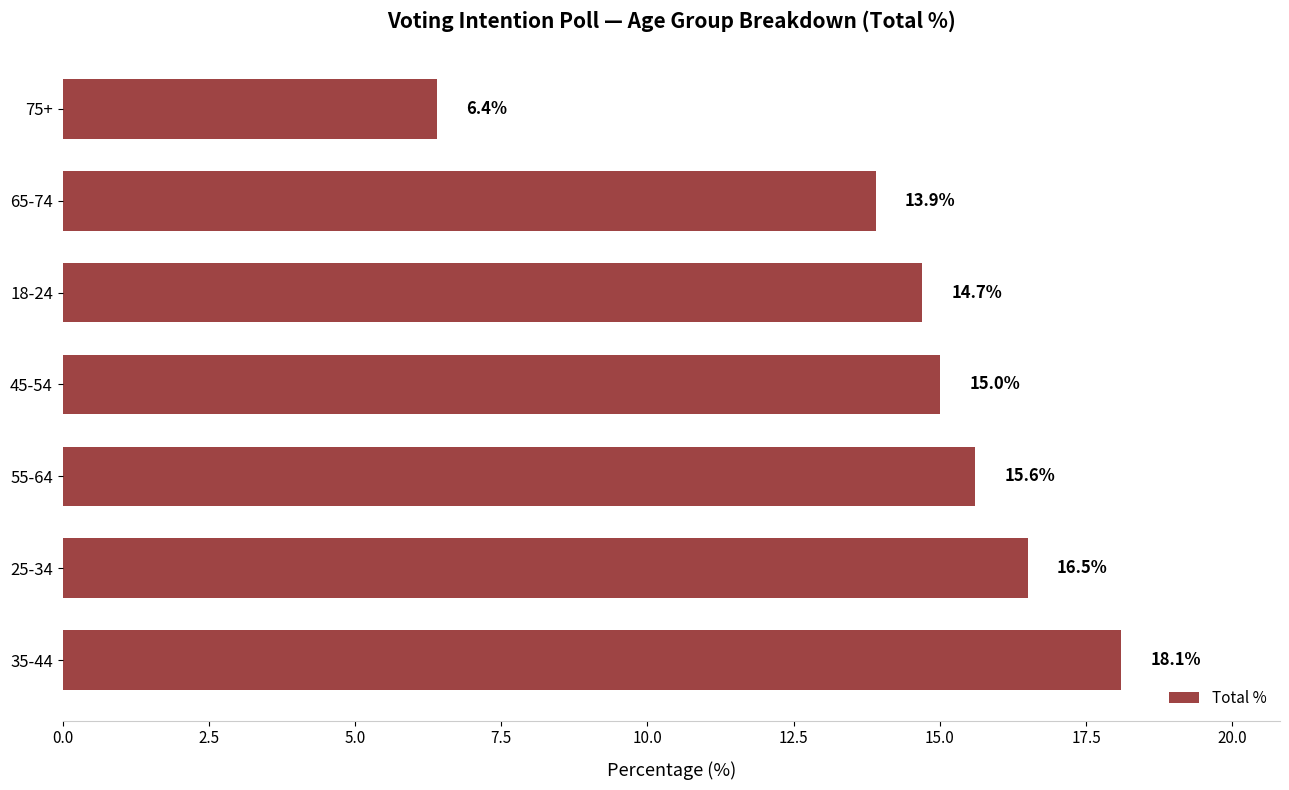

What is the ratio of the value at 65-74 to the value at 55-64?

0.9